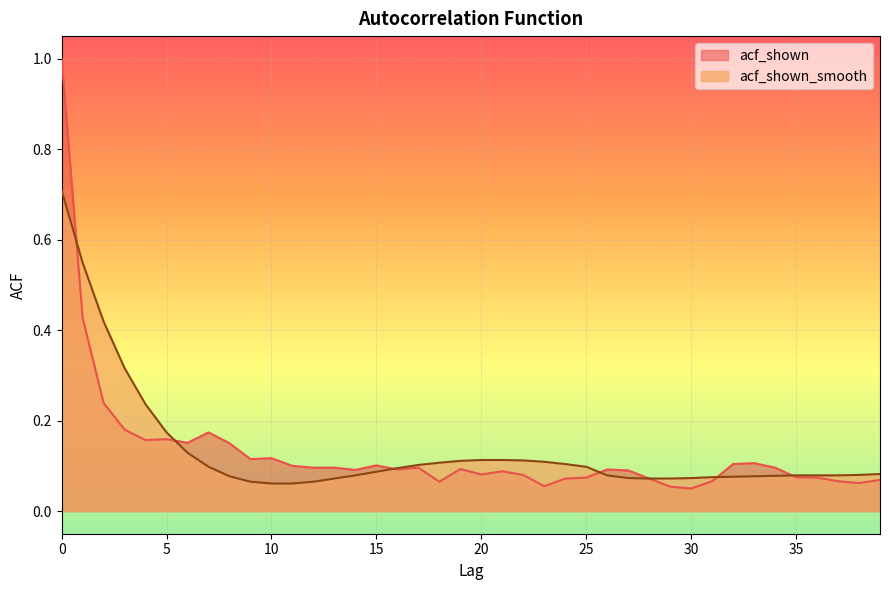

In acf_shown, how many points are lower than both neighbors (excluding endpoints)?

10